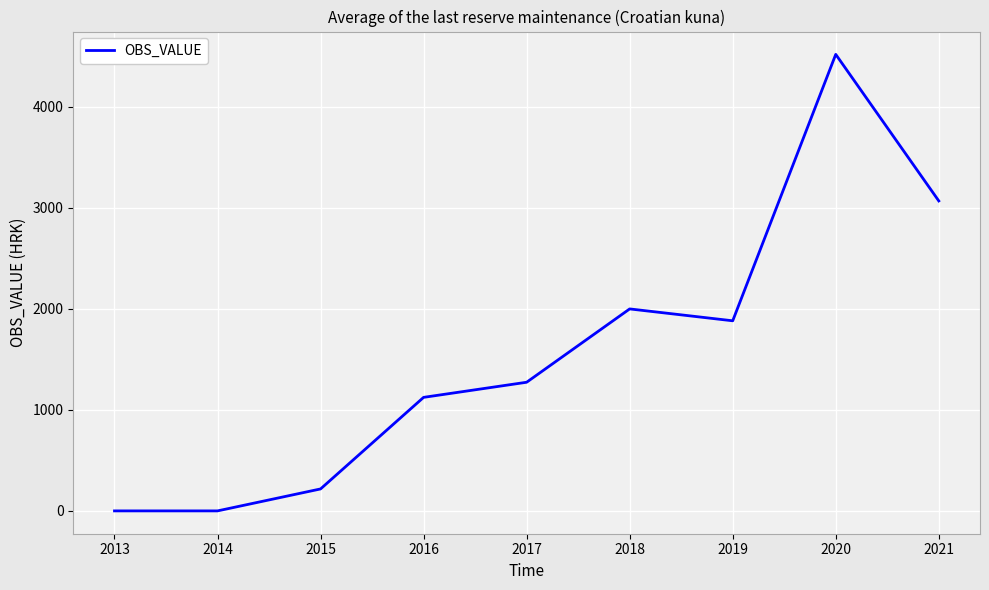

What is the difference between the maximum and minimum values?

4517.0